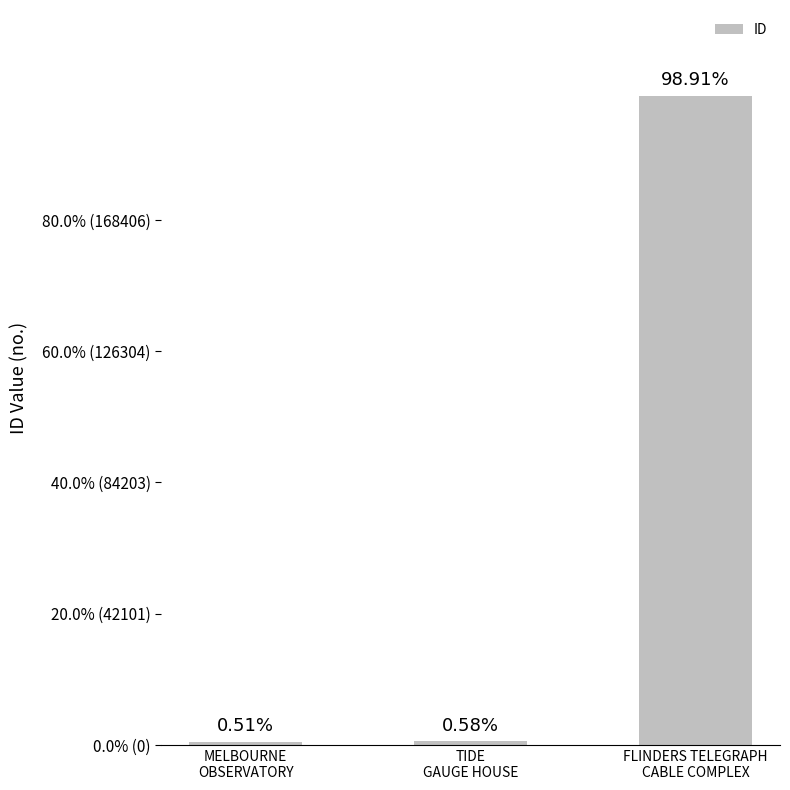

What is the approximate value at TIDE
GAUGE HOUSE, to the nearest 100?

1200